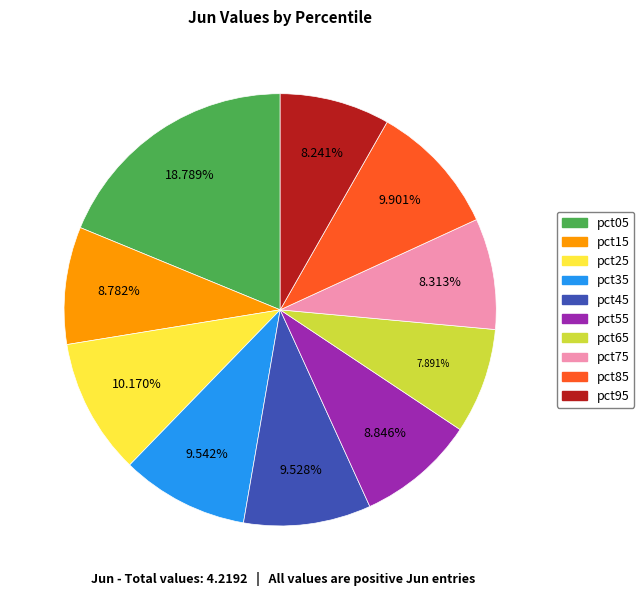

Between pct55 and pct45, which is larger?

pct45